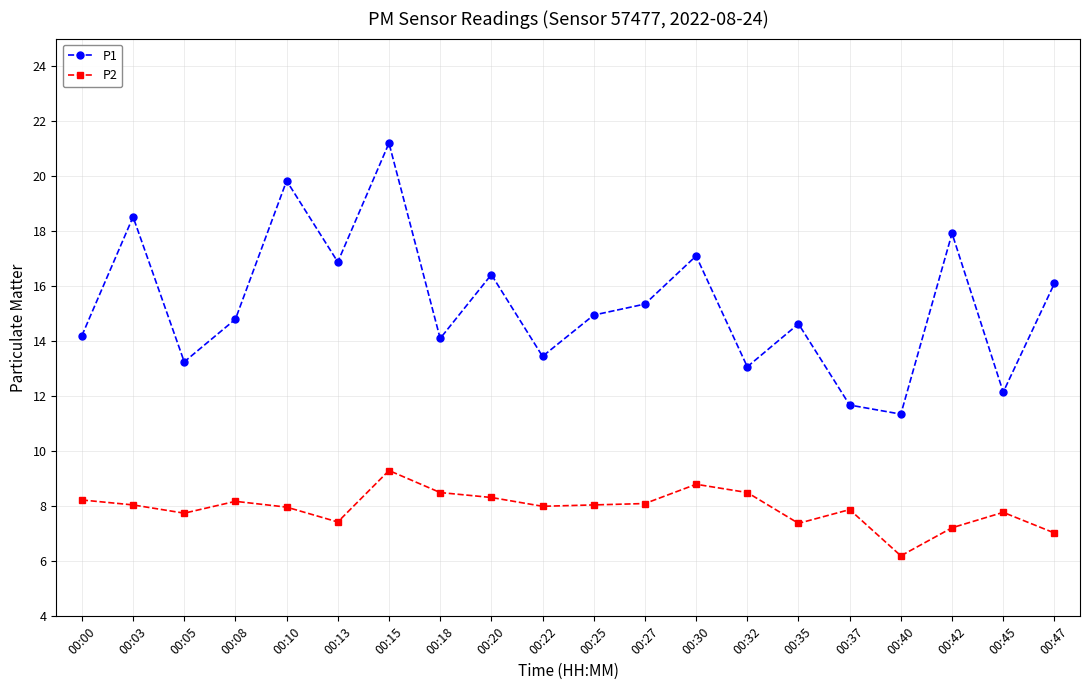

What is the difference between the second highest and minimum values in the P2 series?

2.6